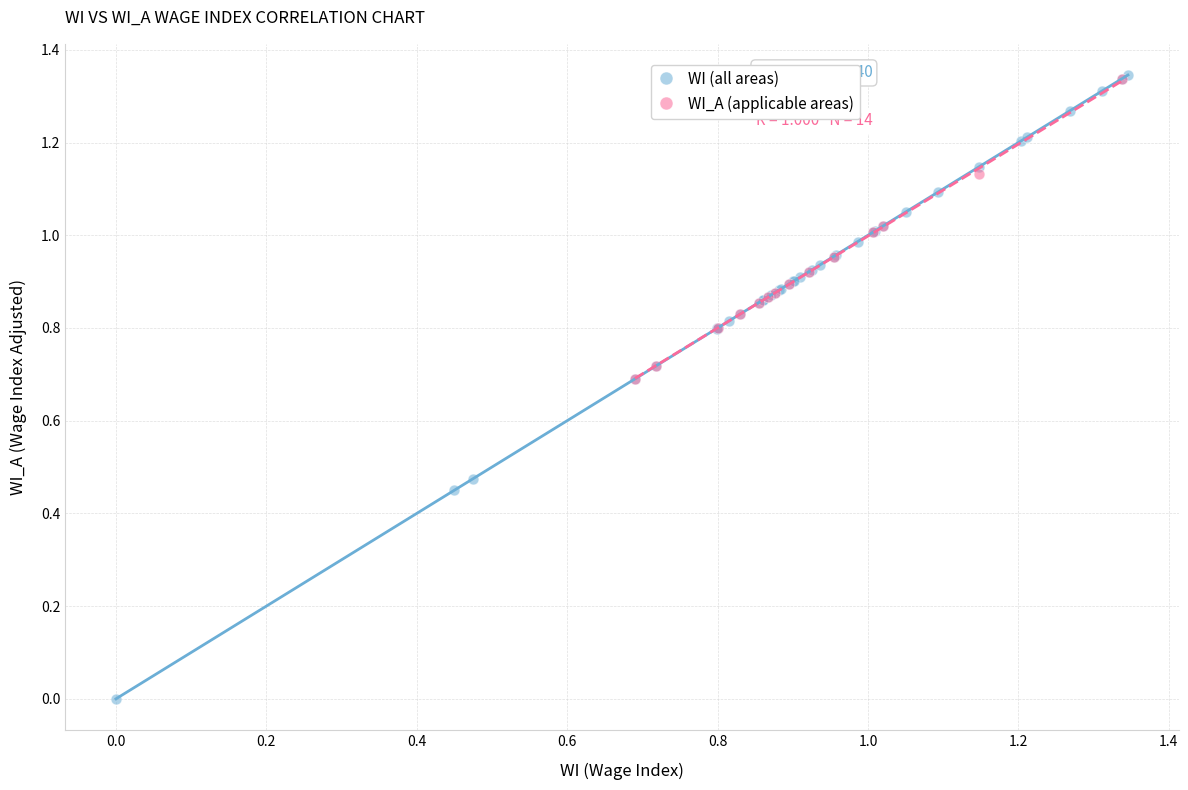

Which series contains the lowest Y value?

WI (all areas)